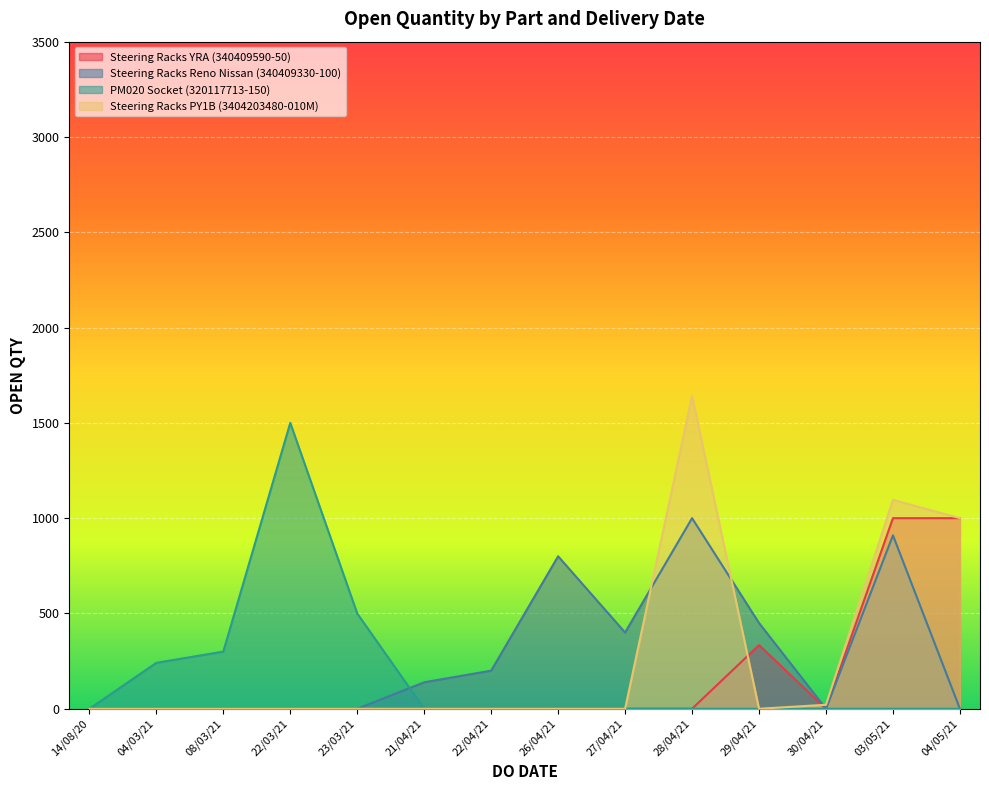

At which label does the data first exceed 450?

03/05/2021